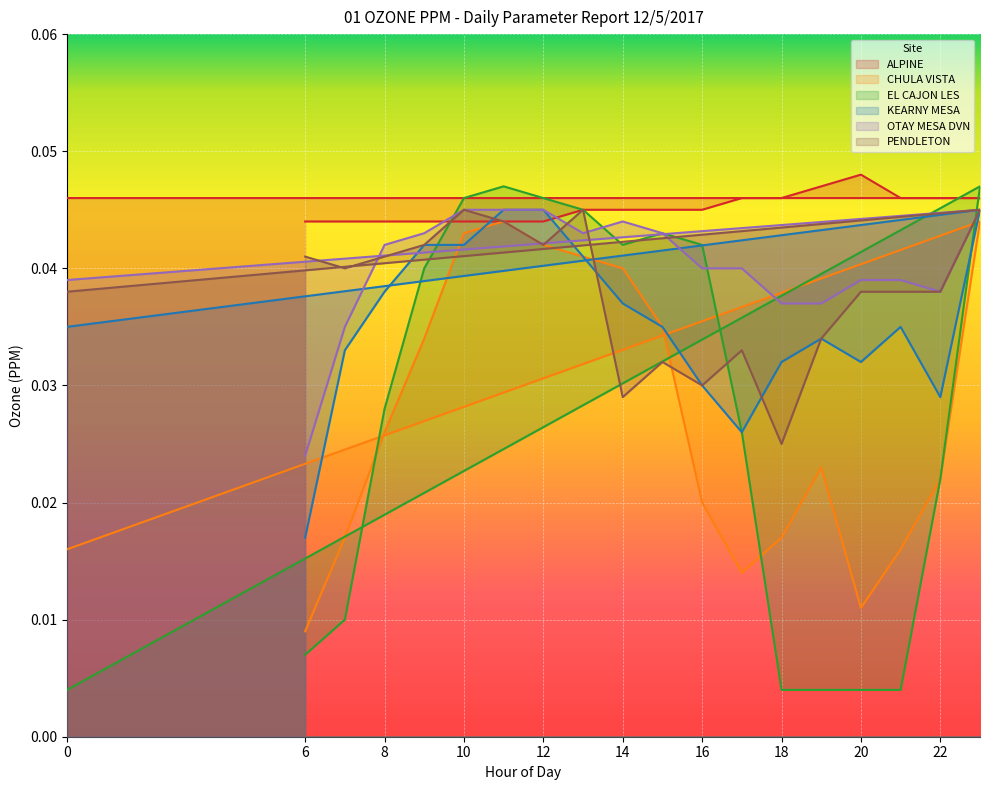

At which label does CHULA VISTA reach its peak?

11